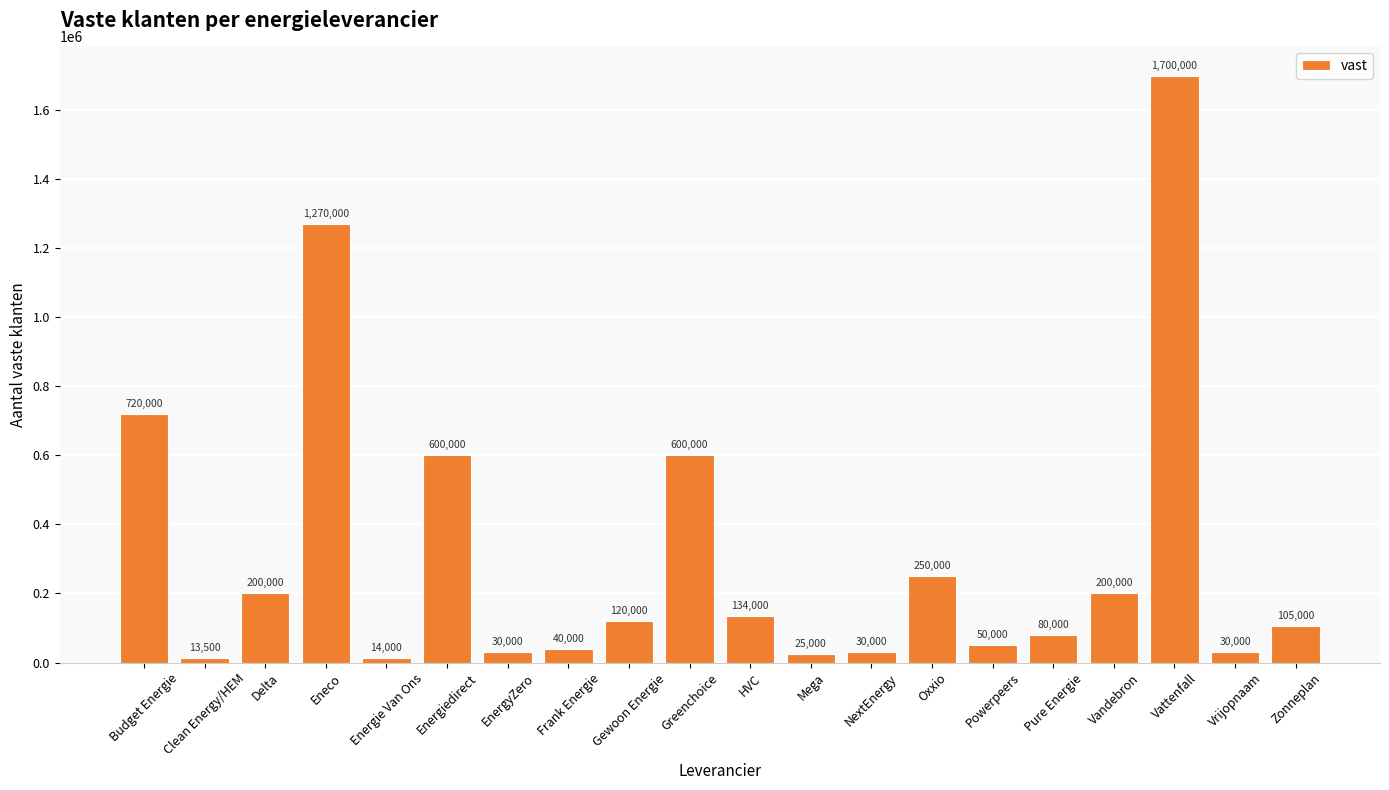

At which label does the data first exceed 120000?

Budget Energie